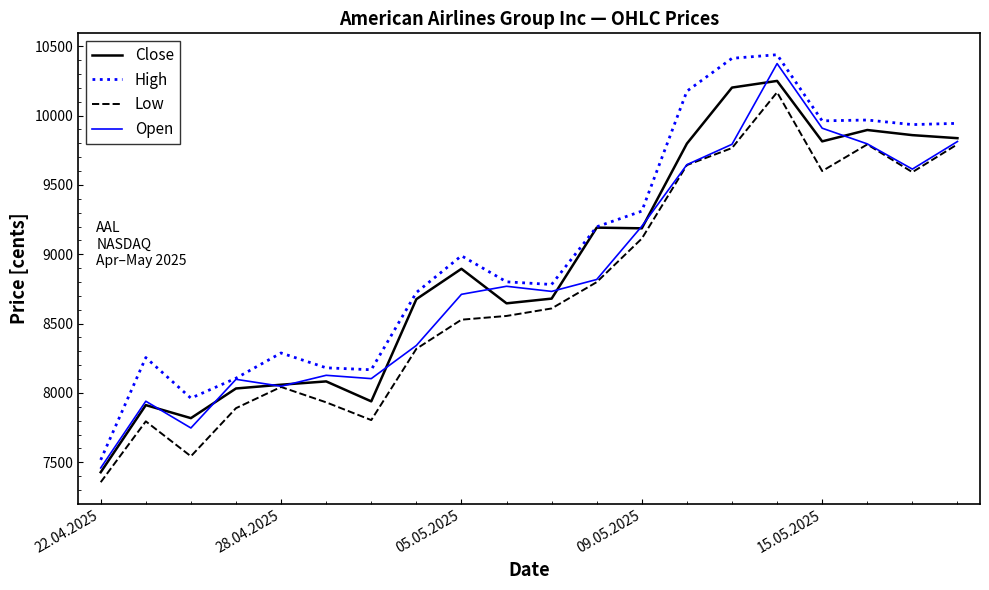

Which series has the largest range (max minus min)?

High